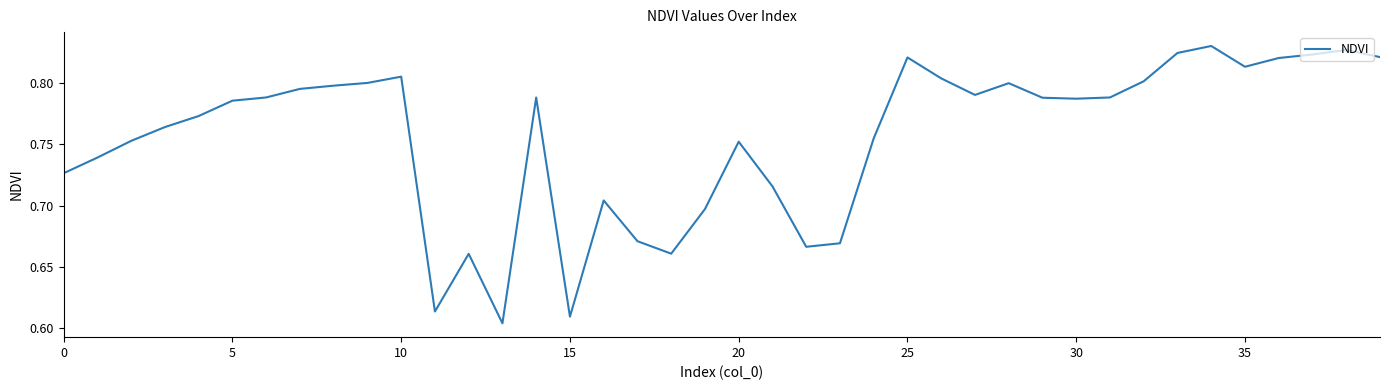

Does the chart have visible grid lines?

No